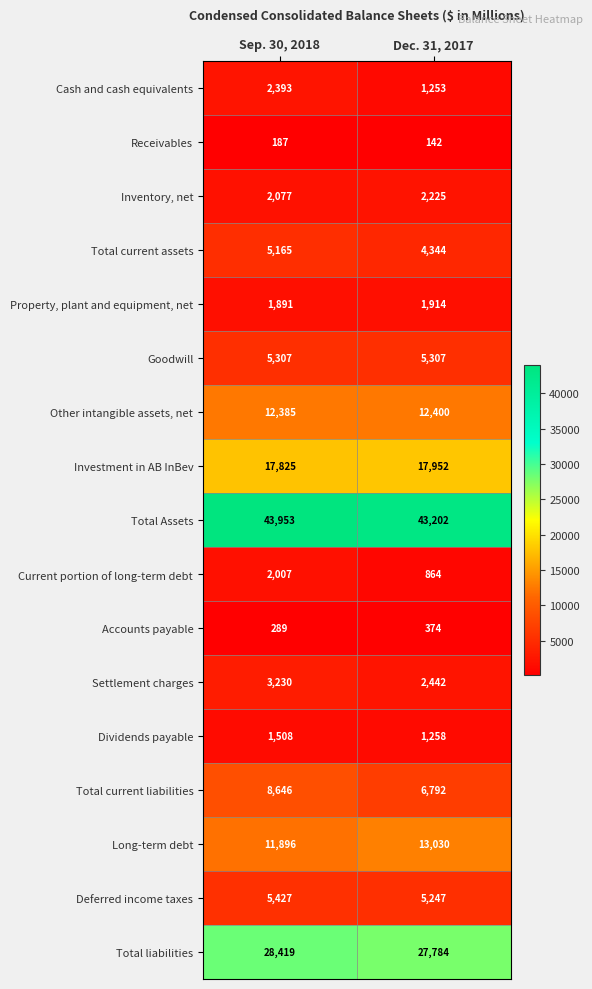

What value does the Current portion of long-term debt series have at Sep. 30, 2018?

2007